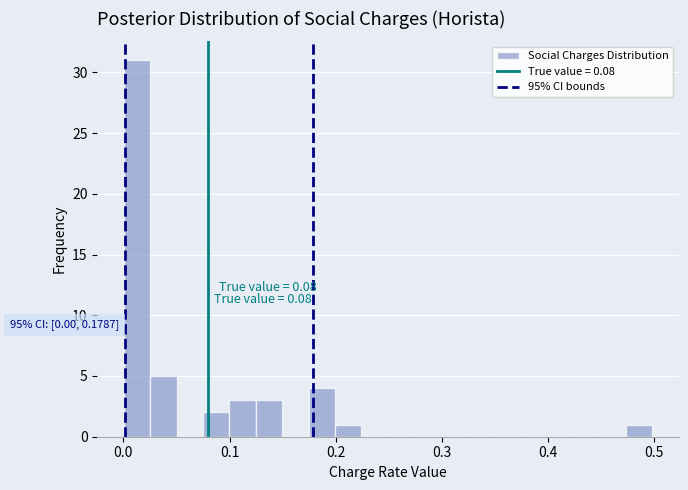

Around what value on the x-axis is the tallest bar? Give the approximate position of its centre, as read against the axis.

0.01